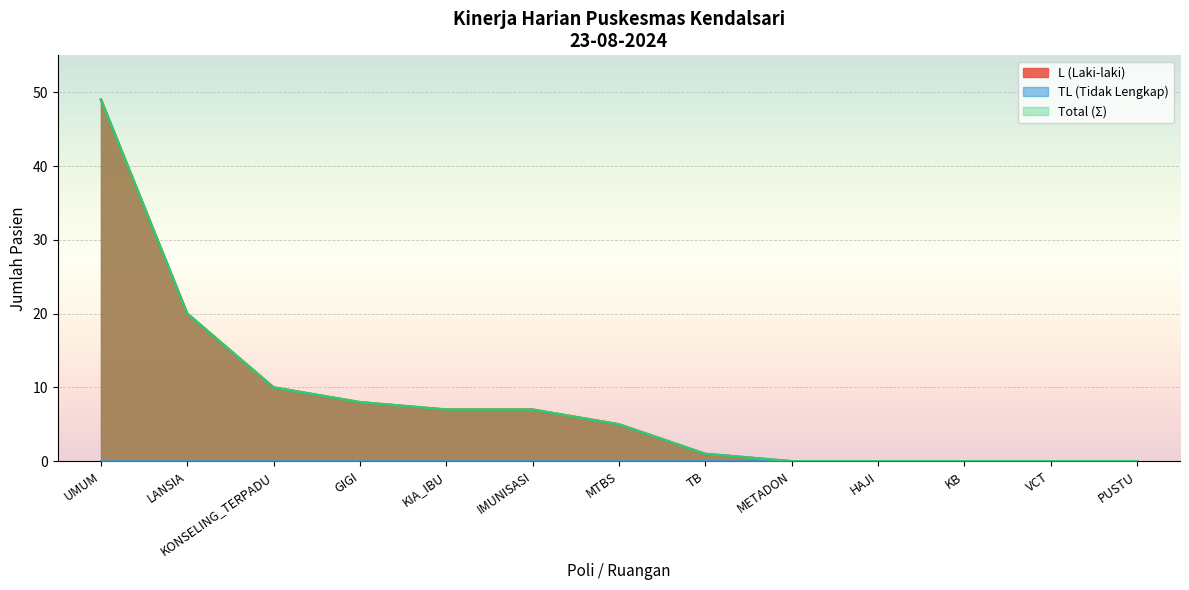

The L (Laki-laki) series shows 0 at VCT. True or false?

True